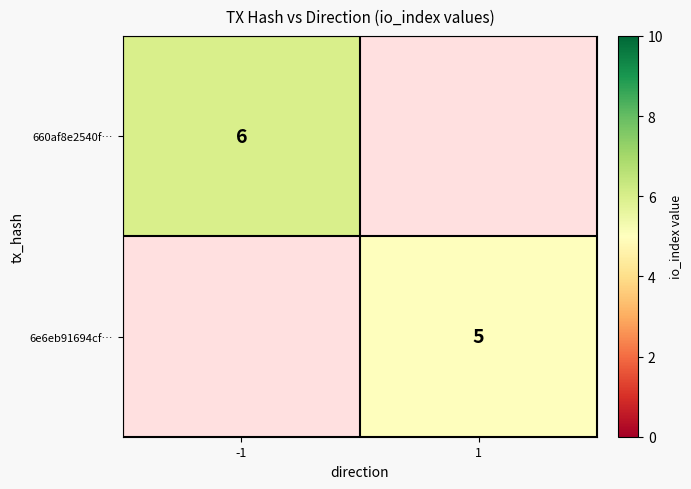

The value of 6e6eb91694cf… at 1 is 2. True or false?

False